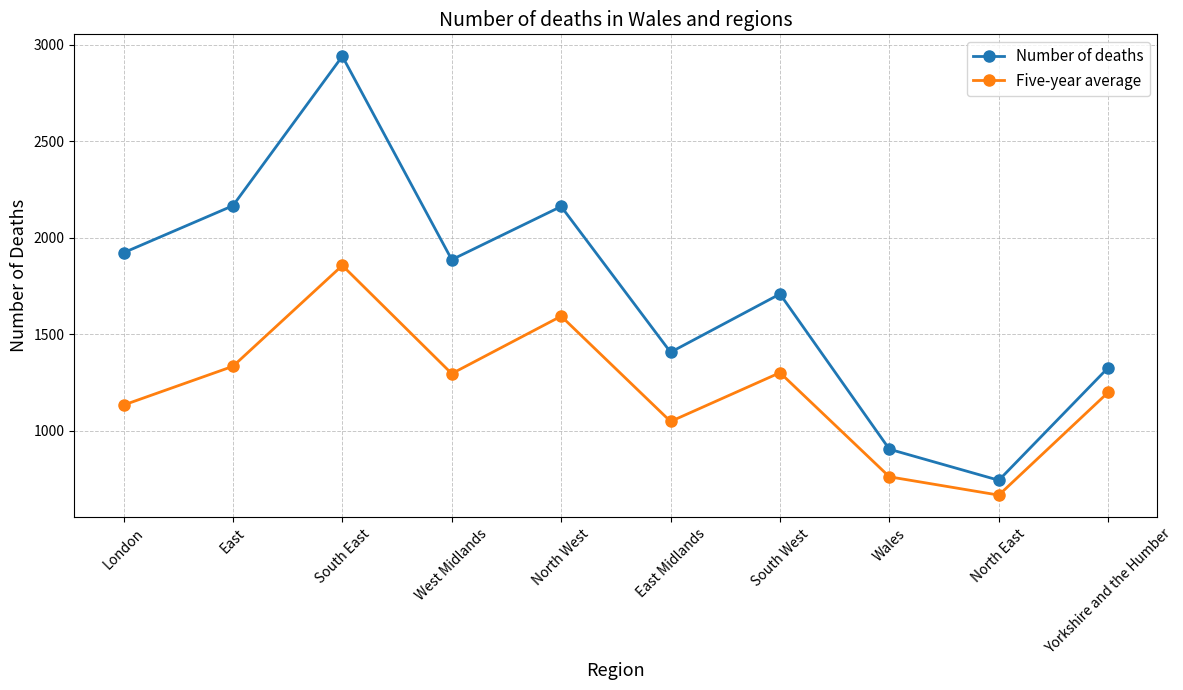

What is the value of the Number of deaths point at the 8th from the left?

903